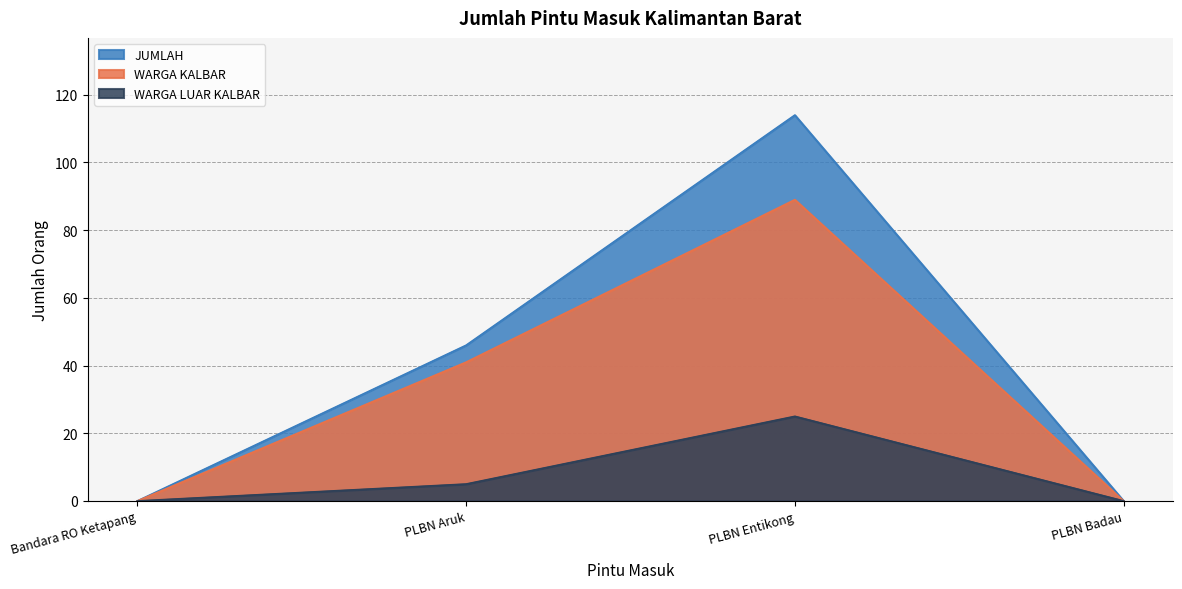

True or false: JUMLAH has more than 2 interior local peaks.

False